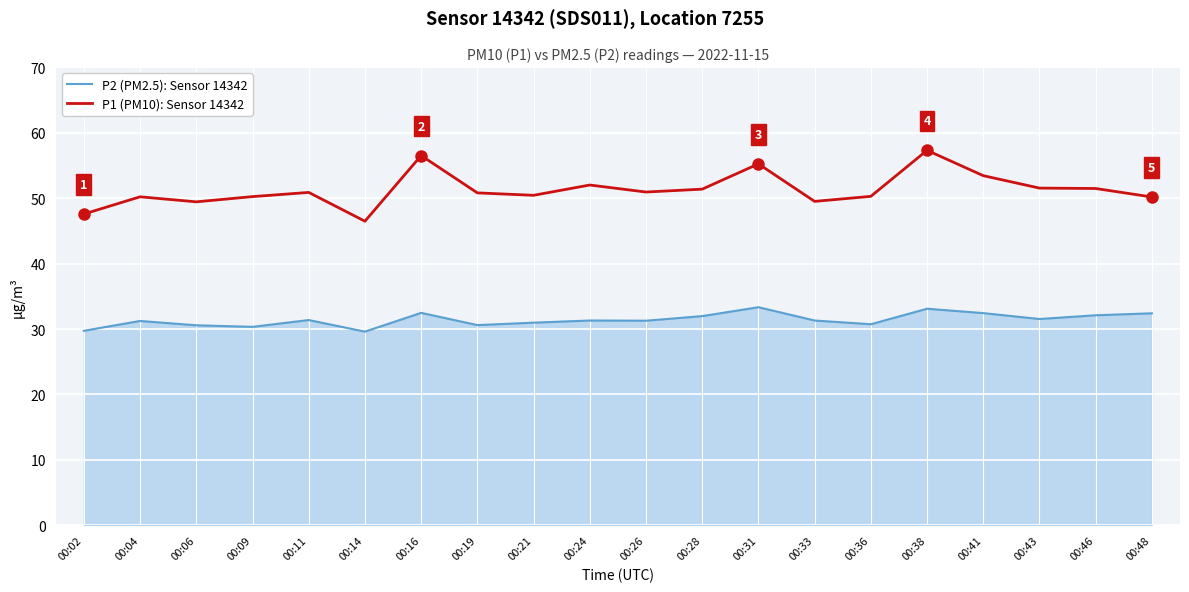

What is the spread (max minus min) of values at 00:48?

17.8